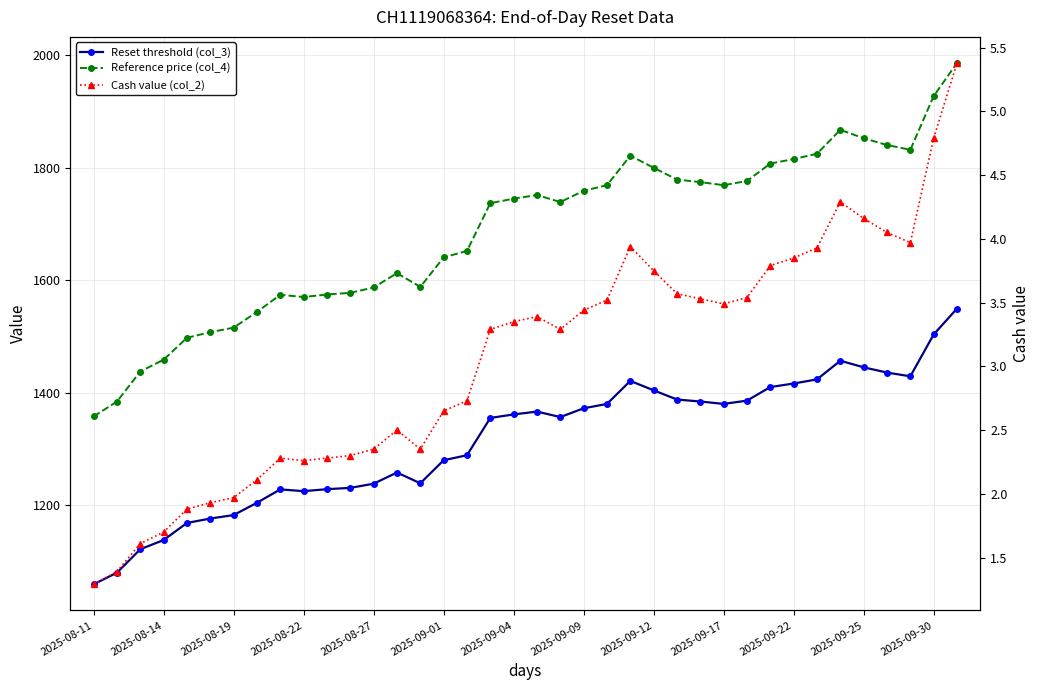

Which series changed the most between 2025-09-17 and 20?

Reference price (col_4)